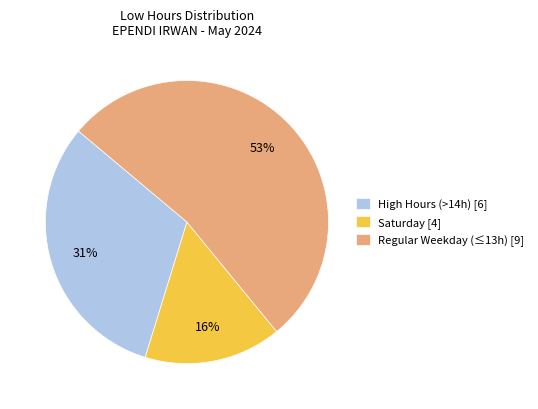

Rank the categories by value from lowest to highest.

Saturday [4], High Hours (>14h) [6], Regular Weekday (≤13h) [9]